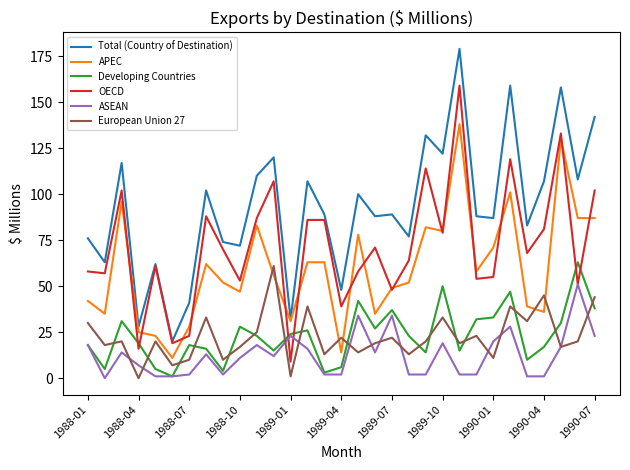

What is the highest value of the APEC series?

138